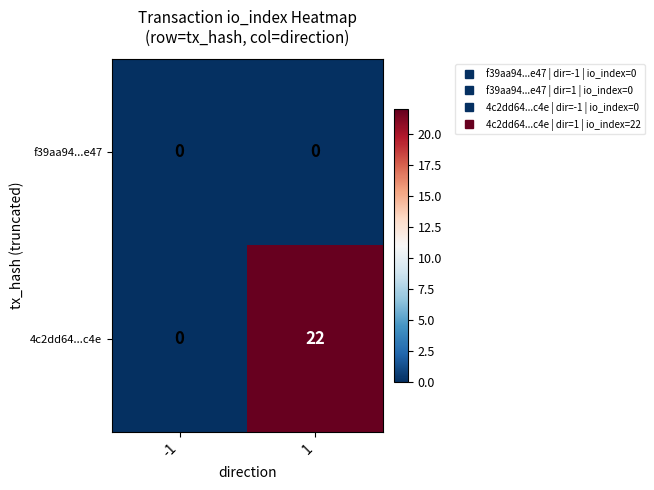

Which series has the largest range (max minus min)?

4c2dd64...c4e